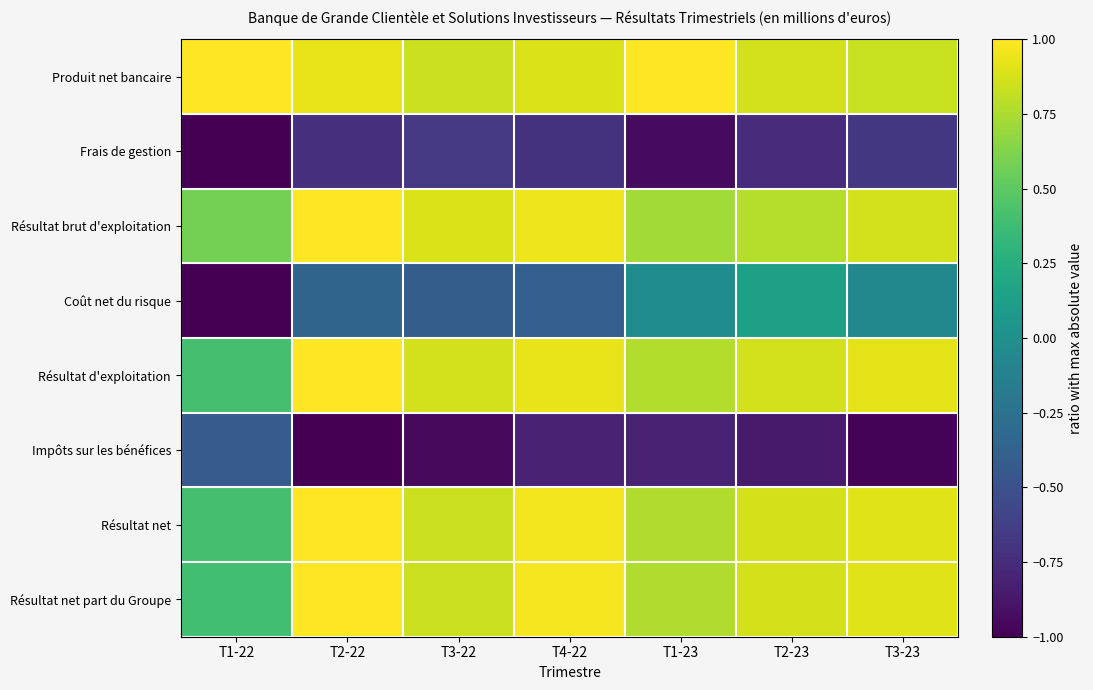

Between T1-22 and T3-23, which is larger?

T1-22